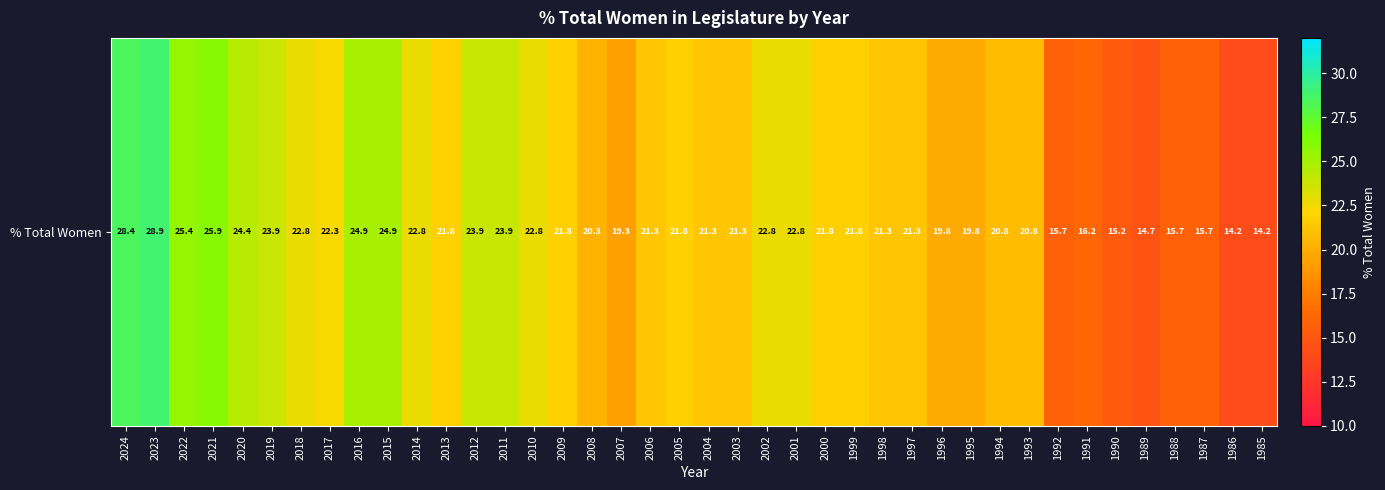

The chart shows a value of 22.8 at 2014. True or false?

True